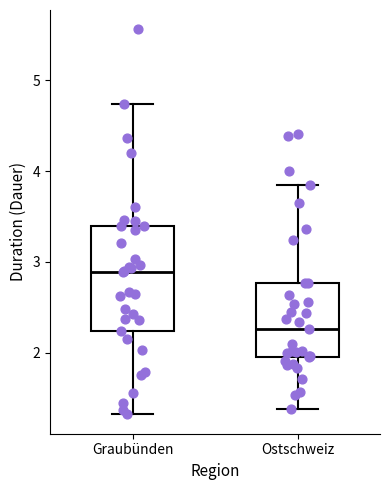

Where does the median line of the box for Ostschweiz sit on the y-axis? The values are not printed on the chart, so give them approximately, as read against the axis.

2.3